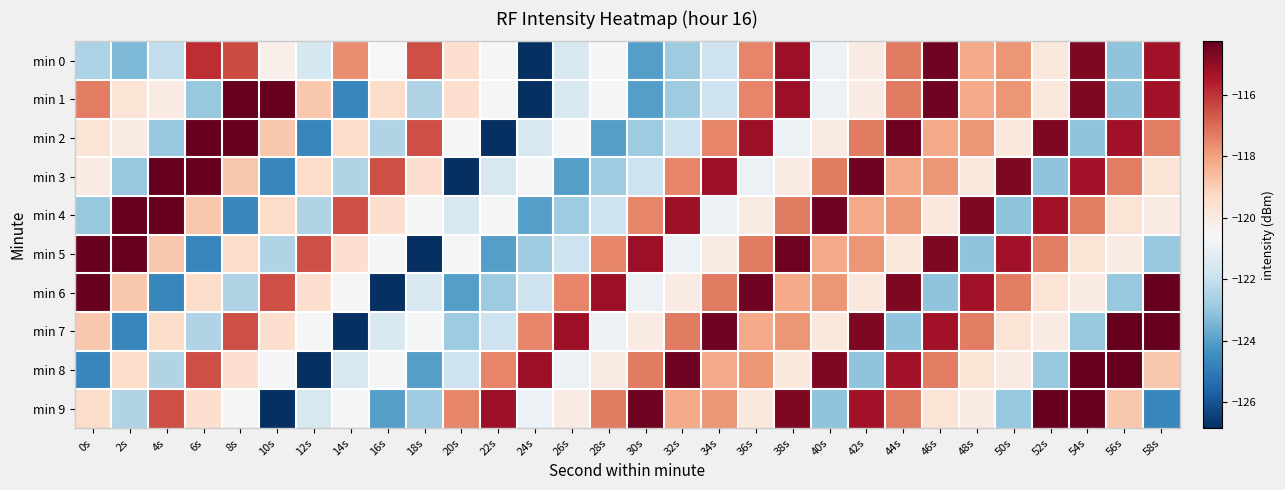

Reading left to right, transcribe all the data shown in this chart.

min 0: 0s=-122.6	2s=-123.4	4s=-122.1	6s=-115.9	8s=-116.5	10s=-120.2	12s=-121.6	14s=-117.7	16s=-120.5	18s=-116.5	20s=-119.5	22s=-120.6	24s=-126.8	26s=-121.6	28s=-120.7	30s=-124.0	32s=-122.8	34s=-121.8	36s=-117.5	38s=-115.2	40s=-120.9	42s=-120.0	44s=-117.3	46s=-114.5	48s=-118.2	50s=-117.8	52s=-119.9	54s=-114.7	56s=-123.1	58s=-115.3
min 1: 0s=-117.4	2s=-119.7	4s=-120.0	6s=-122.9	8s=-114.3	10s=-114.3	12s=-118.9	14s=-124.7	16s=-119.4	18s=-122.4	20s=-119.5	22s=-120.6	24s=-126.8	26s=-121.6	28s=-120.7	30s=-124.0	32s=-122.8	34s=-121.8	36s=-117.5	38s=-115.2	40s=-120.9	42s=-120.0	44s=-117.3	46s=-114.5	48s=-118.2	50s=-117.8	52s=-119.9	54s=-114.7	56s=-123.1	58s=-115.3
min 2: 0s=-119.7	2s=-120.0	4s=-122.9	6s=-114.3	8s=-114.3	10s=-118.9	12s=-124.7	14s=-119.4	16s=-122.4	18s=-116.5	20s=-120.6	22s=-126.8	24s=-121.6	26s=-120.7	28s=-124.0	30s=-122.8	32s=-121.8	34s=-117.5	36s=-115.2	38s=-120.9	40s=-120.0	42s=-117.3	44s=-114.5	46s=-118.2	48s=-117.8	50s=-119.9	52s=-114.7	54s=-123.1	56s=-115.3	58s=-117.4
min 3: 0s=-120.0	2s=-122.9	4s=-114.3	6s=-114.3	8s=-118.9	10s=-124.7	12s=-119.4	14s=-122.4	16s=-116.5	18s=-119.5	20s=-126.8	22s=-121.6	24s=-120.7	26s=-124.0	28s=-122.8	30s=-121.8	32s=-117.5	34s=-115.2	36s=-120.9	38s=-120.0	40s=-117.3	42s=-114.5	44s=-118.2	46s=-117.8	48s=-119.9	50s=-114.7	52s=-123.1	54s=-115.3	56s=-117.4	58s=-119.7
min 4: 0s=-122.9	2s=-114.3	4s=-114.3	6s=-118.9	8s=-124.7	10s=-119.4	12s=-122.4	14s=-116.5	16s=-119.5	18s=-120.6	20s=-121.6	22s=-120.7	24s=-124.0	26s=-122.8	28s=-121.8	30s=-117.5	32s=-115.2	34s=-120.9	36s=-120.0	38s=-117.3	40s=-114.5	42s=-118.2	44s=-117.8	46s=-119.9	48s=-114.7	50s=-123.1	52s=-115.3	54s=-117.4	56s=-119.7	58s=-120.0
min 5: 0s=-114.3	2s=-114.3	4s=-118.9	6s=-124.7	8s=-119.4	10s=-122.4	12s=-116.5	14s=-119.5	16s=-120.6	18s=-126.8	20s=-120.7	22s=-124.0	24s=-122.8	26s=-121.8	28s=-117.5	30s=-115.2	32s=-120.9	34s=-120.0	36s=-117.3	38s=-114.5	40s=-118.2	42s=-117.8	44s=-119.9	46s=-114.7	48s=-123.1	50s=-115.3	52s=-117.4	54s=-119.7	56s=-120.0	58s=-122.9
min 6: 0s=-114.3	2s=-118.9	4s=-124.7	6s=-119.4	8s=-122.4	10s=-116.5	12s=-119.5	14s=-120.6	16s=-126.8	18s=-121.6	20s=-124.0	22s=-122.8	24s=-121.8	26s=-117.5	28s=-115.2	30s=-120.9	32s=-120.0	34s=-117.3	36s=-114.5	38s=-118.2	40s=-117.8	42s=-119.9	44s=-114.7	46s=-123.1	48s=-115.3	50s=-117.4	52s=-119.7	54s=-120.0	56s=-122.9	58s=-114.3
min 7: 0s=-118.9	2s=-124.7	4s=-119.4	6s=-122.4	8s=-116.5	10s=-119.5	12s=-120.6	14s=-126.8	16s=-121.6	18s=-120.7	20s=-122.8	22s=-121.8	24s=-117.5	26s=-115.2	28s=-120.9	30s=-120.0	32s=-117.3	34s=-114.5	36s=-118.2	38s=-117.8	40s=-119.9	42s=-114.7	44s=-123.1	46s=-115.3	48s=-117.4	50s=-119.7	52s=-120.0	54s=-122.9	56s=-114.3	58s=-114.3
min 8: 0s=-124.7	2s=-119.4	4s=-122.4	6s=-116.5	8s=-119.5	10s=-120.6	12s=-126.8	14s=-121.6	16s=-120.7	18s=-124.0	20s=-121.8	22s=-117.5	24s=-115.2	26s=-120.9	28s=-120.0	30s=-117.3	32s=-114.5	34s=-118.2	36s=-117.8	38s=-119.9	40s=-114.7	42s=-123.1	44s=-115.3	46s=-117.4	48s=-119.7	50s=-120.0	52s=-122.9	54s=-114.3	56s=-114.3	58s=-118.9
min 9: 0s=-119.4	2s=-122.4	4s=-116.5	6s=-119.5	8s=-120.6	10s=-126.8	12s=-121.6	14s=-120.7	16s=-124.0	18s=-122.8	20s=-117.5	22s=-115.2	24s=-120.9	26s=-120.0	28s=-117.3	30s=-114.5	32s=-118.2	34s=-117.8	36s=-119.9	38s=-114.7	40s=-123.1	42s=-115.3	44s=-117.4	46s=-119.7	48s=-120.0	50s=-122.9	52s=-114.3	54s=-114.3	56s=-118.9	58s=-124.7